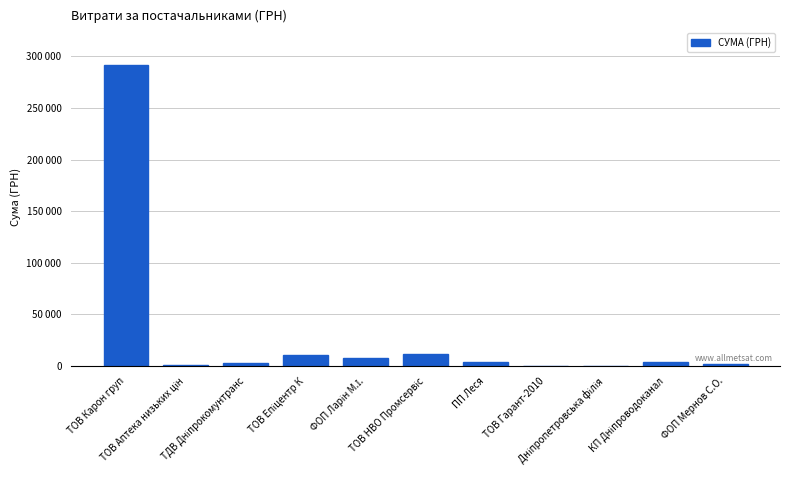

Are the bars horizontal?

No